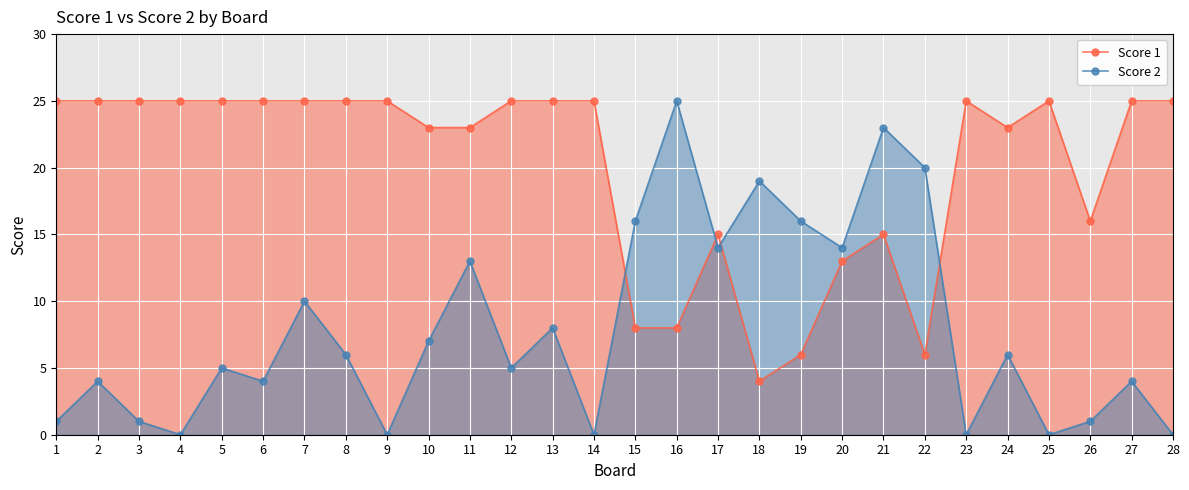

Where is the first local minimum for Score 2?

4